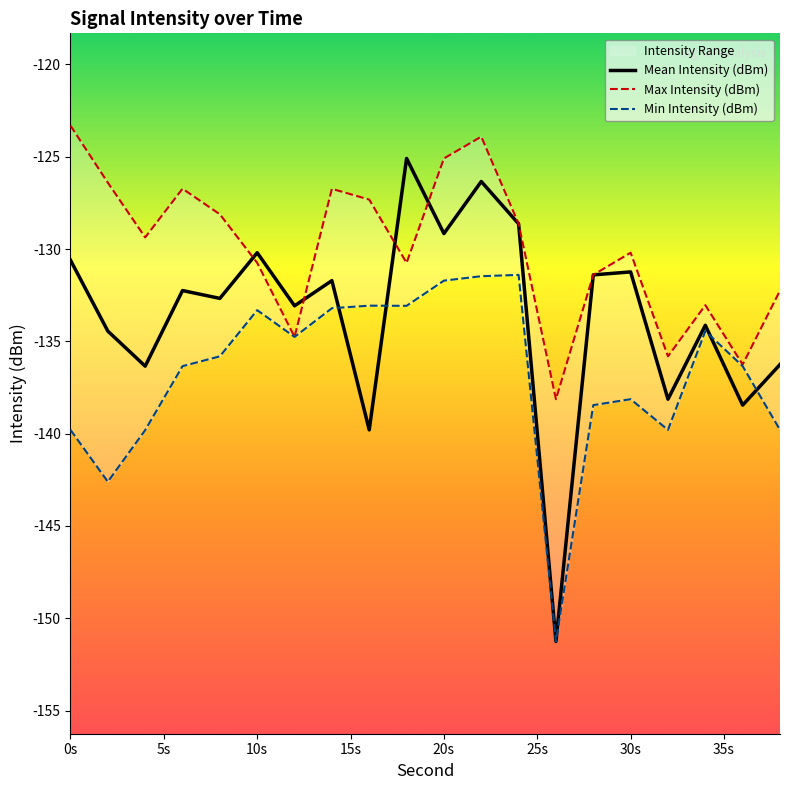

Where does the Mean Intensity (dBm) series first go above -132?

0s